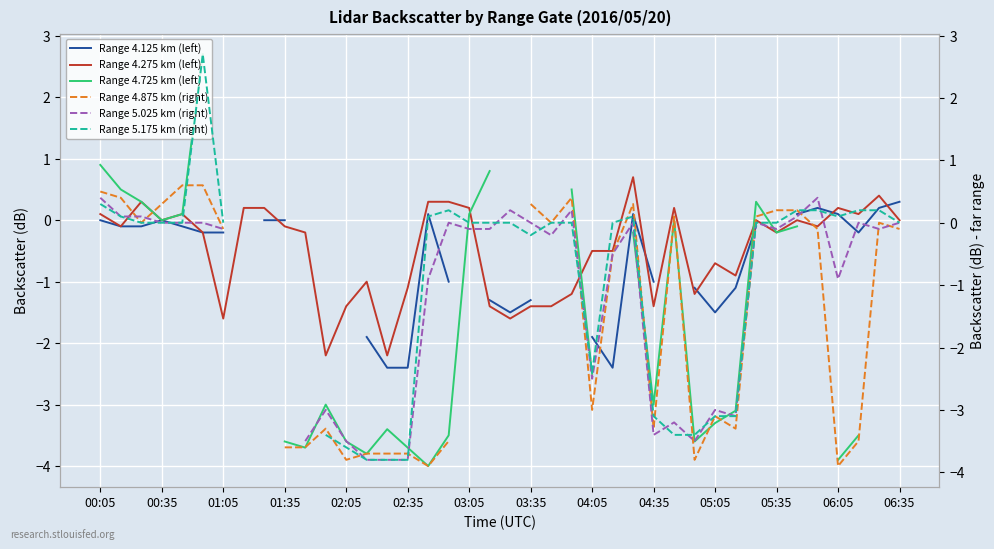

How many values in the Range 4.875 km (right) series are below 0?

20